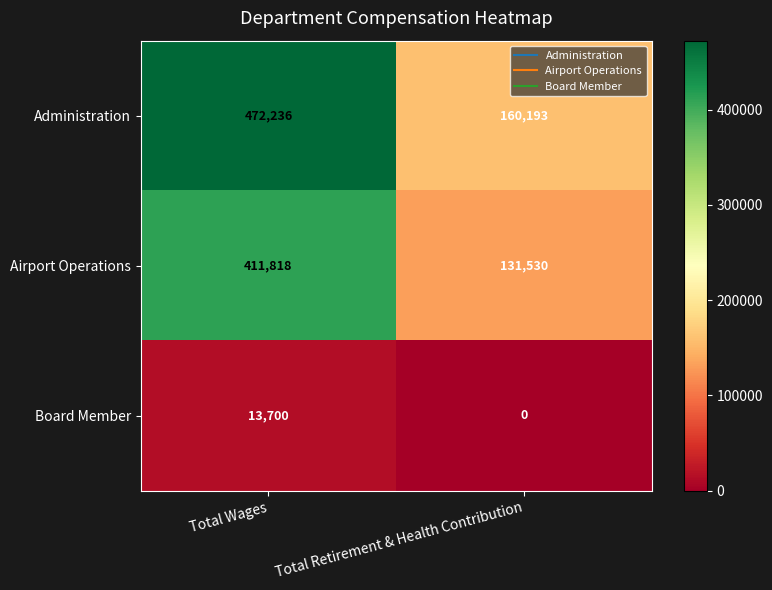

Which series has the largest range (max minus min)?

Administration